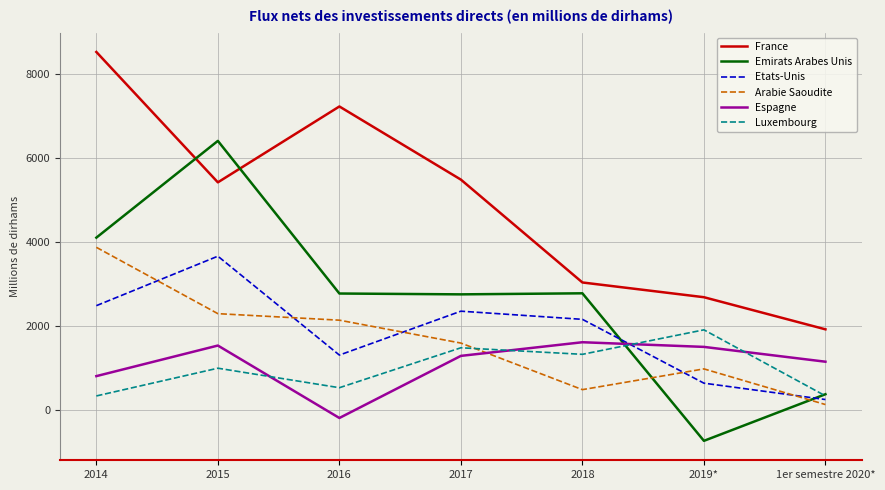

At how many categories does at least one series exceed 6642?

2